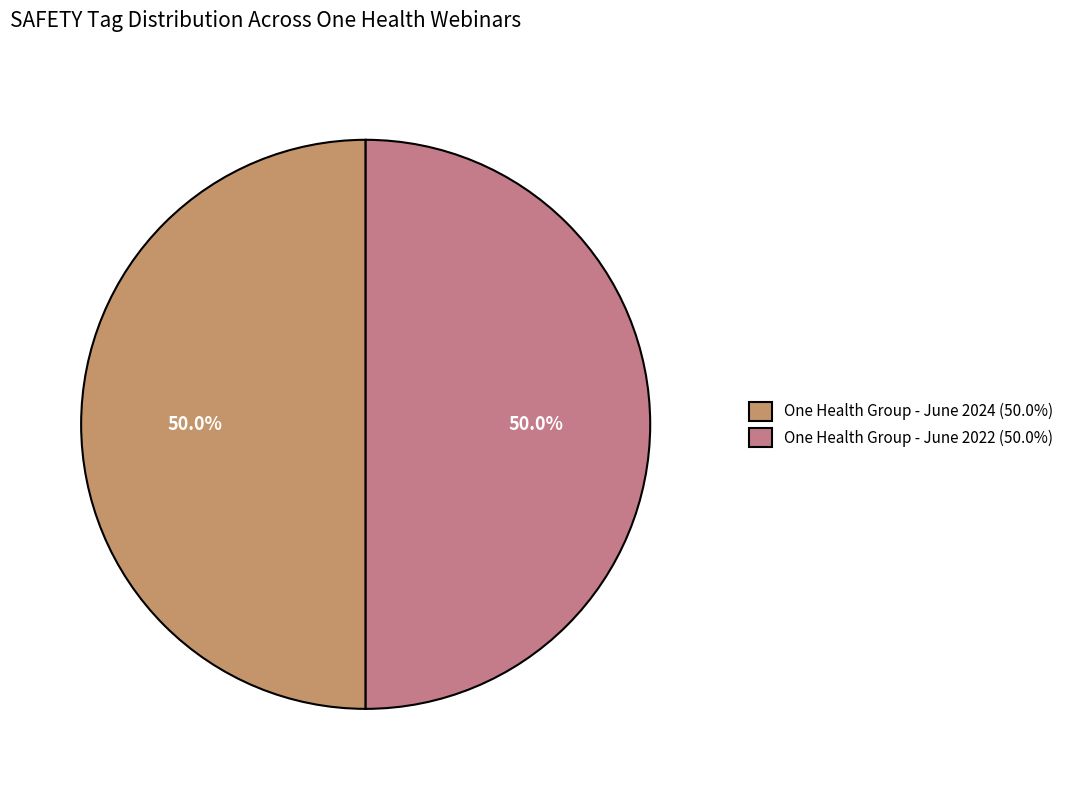

Approximately how many times larger is the value at One Health Group - June 2024 (50.0%) compared to One Health Group - June 2022 (50.0%)?

1.0